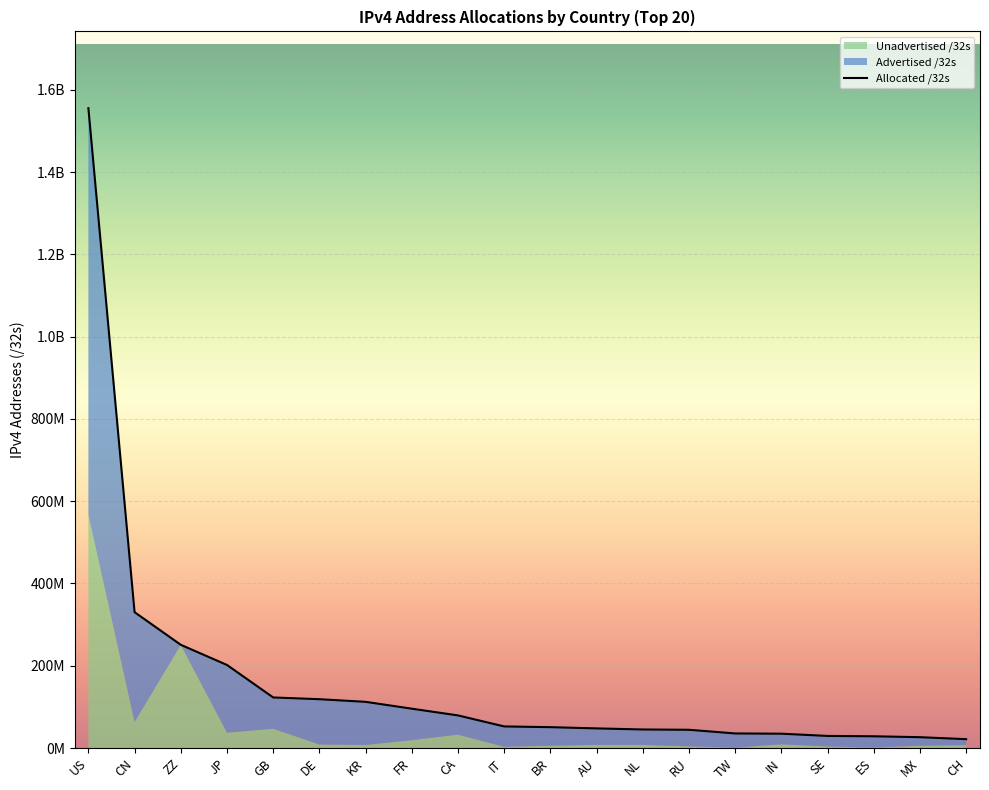

At which category is the sum across all series the highest?

US